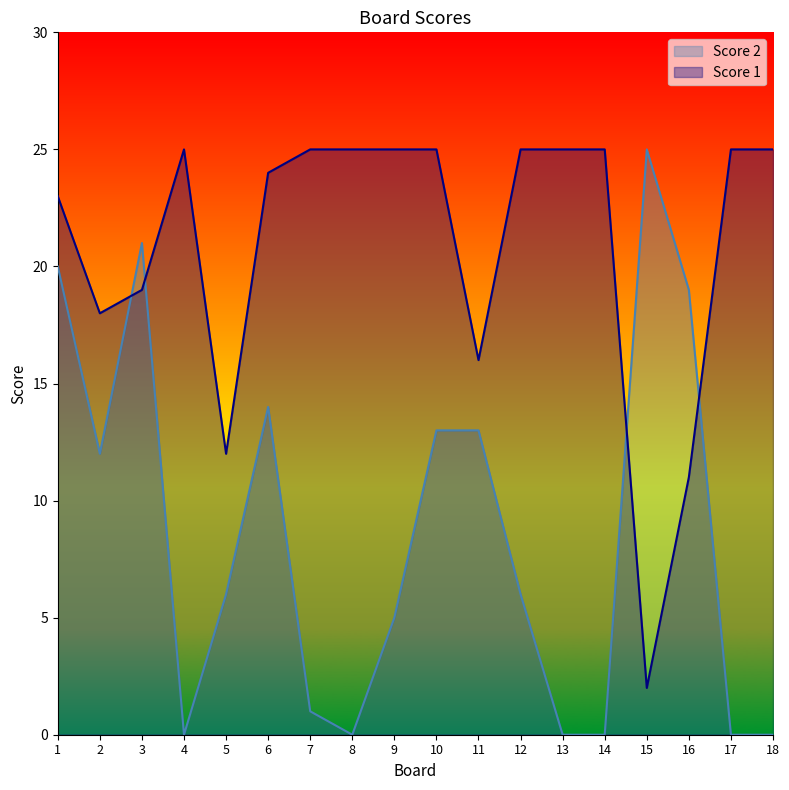

What is the value of the Score 2 point at the 1st from the left?

20